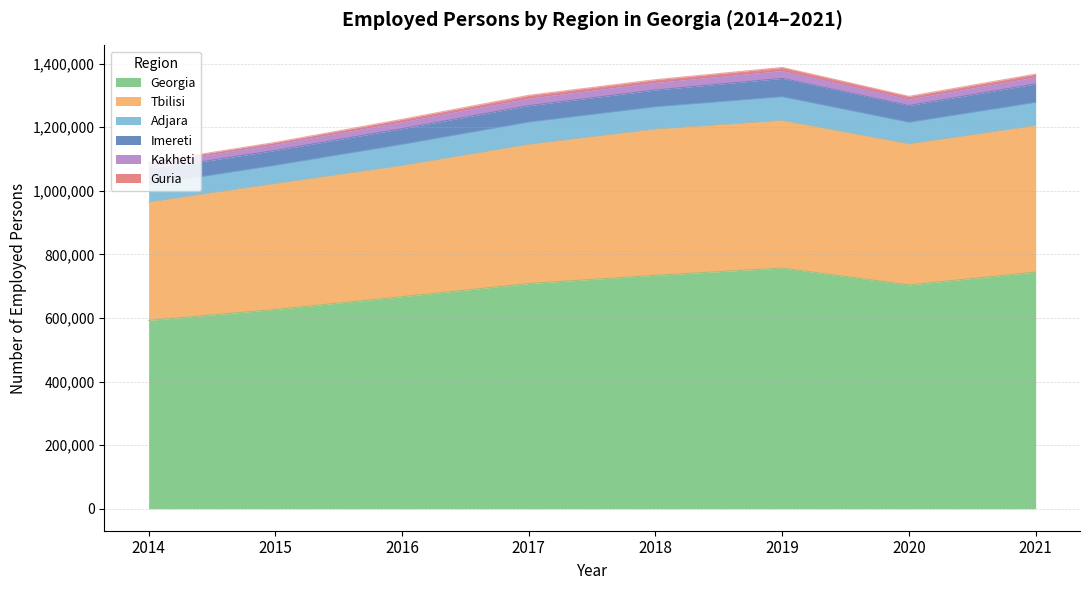

What is the difference between the highest and lowest values at 2017?

699379.0